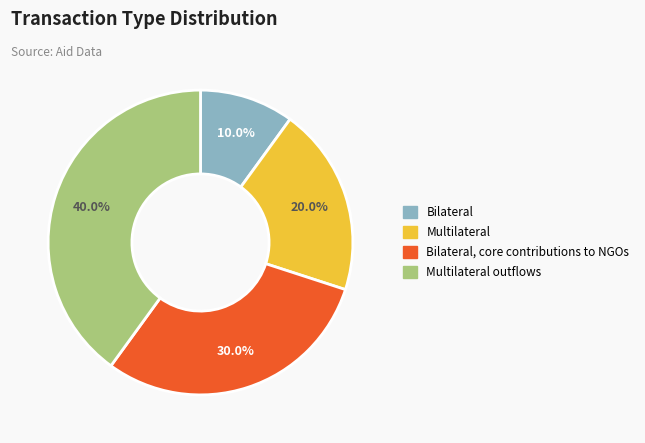

To the nearest percent, what is the difference between the largest and smallest slice percentages?

30%